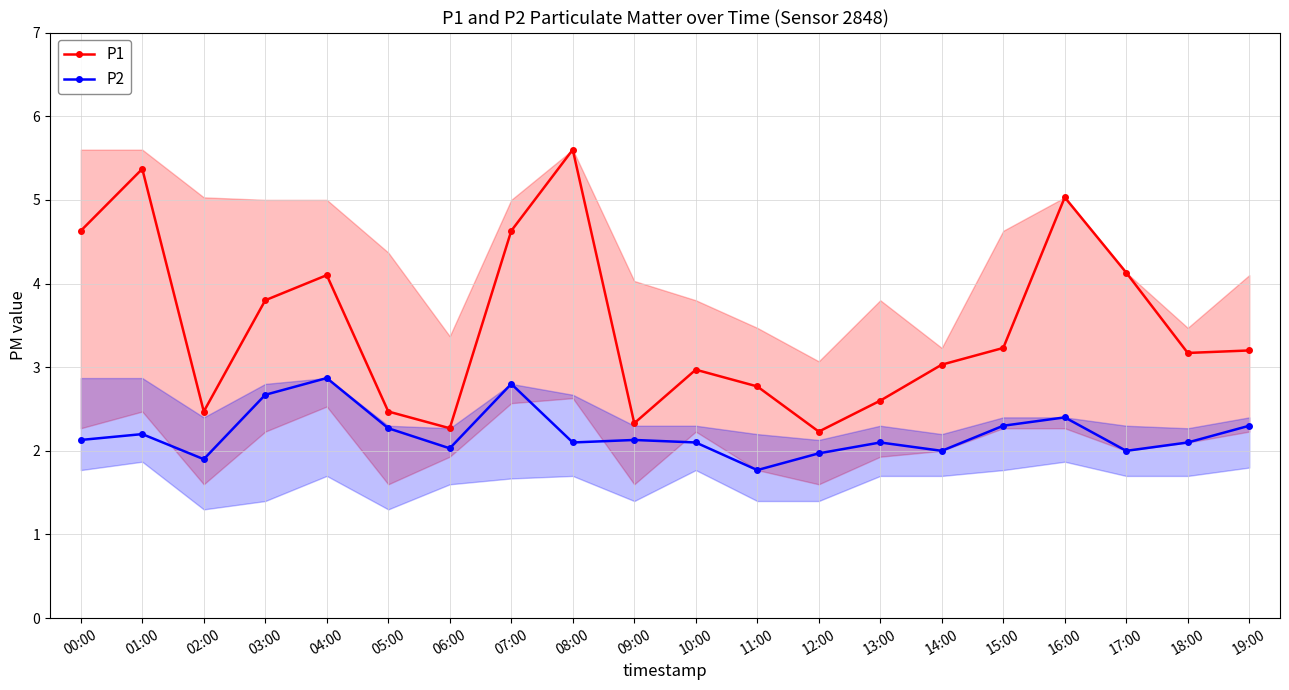

The value of P1 at 15:00 is 3.2. True or false?

True